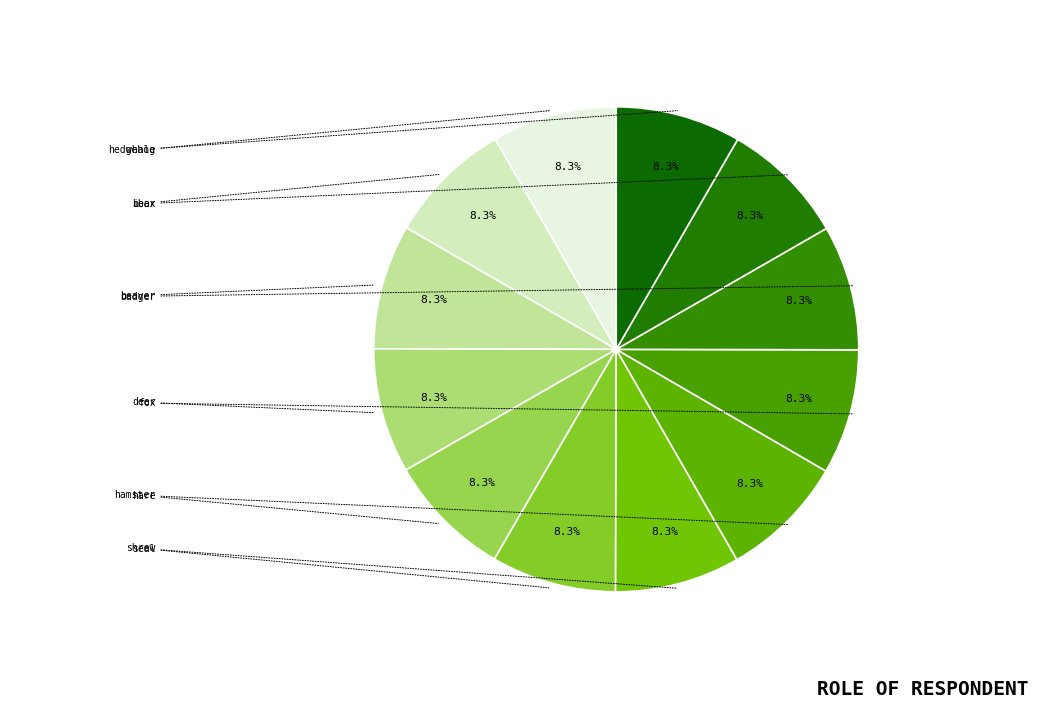

Between hedgehog and badger, which is larger?

hedgehog